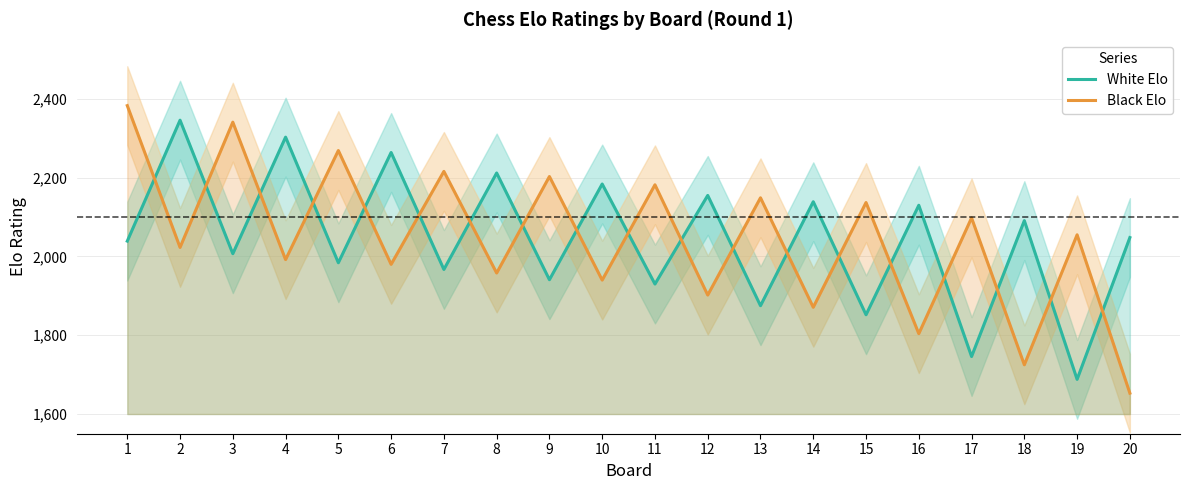

Count the number of data series in this chart.

2